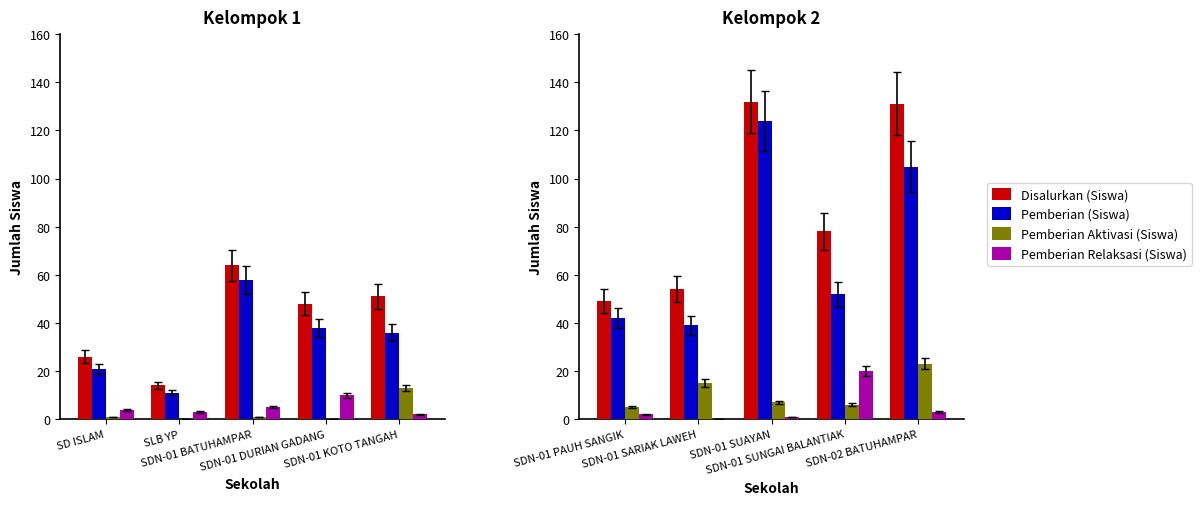

Between SDN-01 SARIAK LAWEH and SDN-01 SUAYAN, which is larger?

SDN-01 SUAYAN